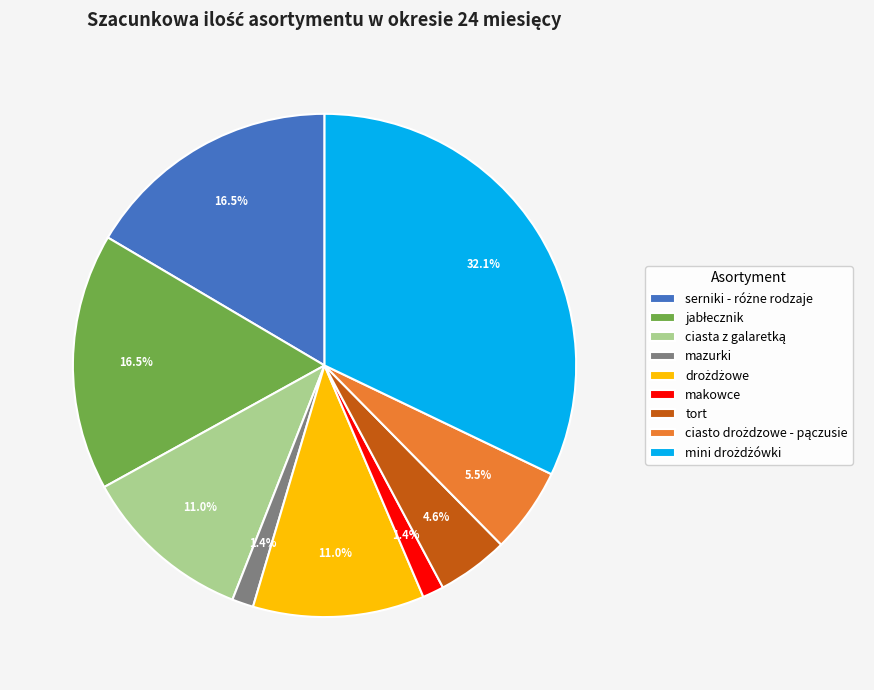

To the nearest percent, what is the average slice percentage?

11%